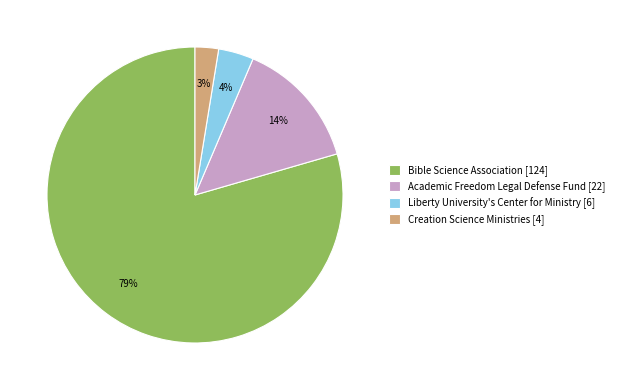

To the nearest percent, what is the average slice percentage?

25%